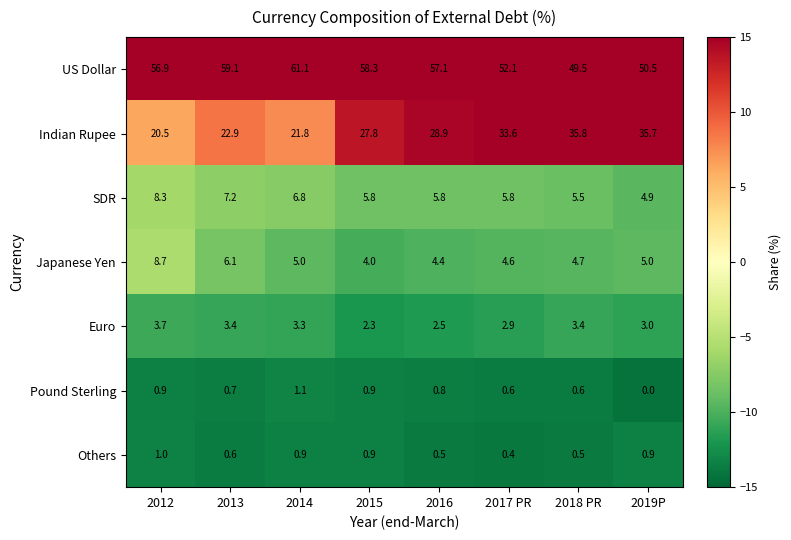

What is the sum of the Pound Sterling values at 2019P and 2015?

0.9